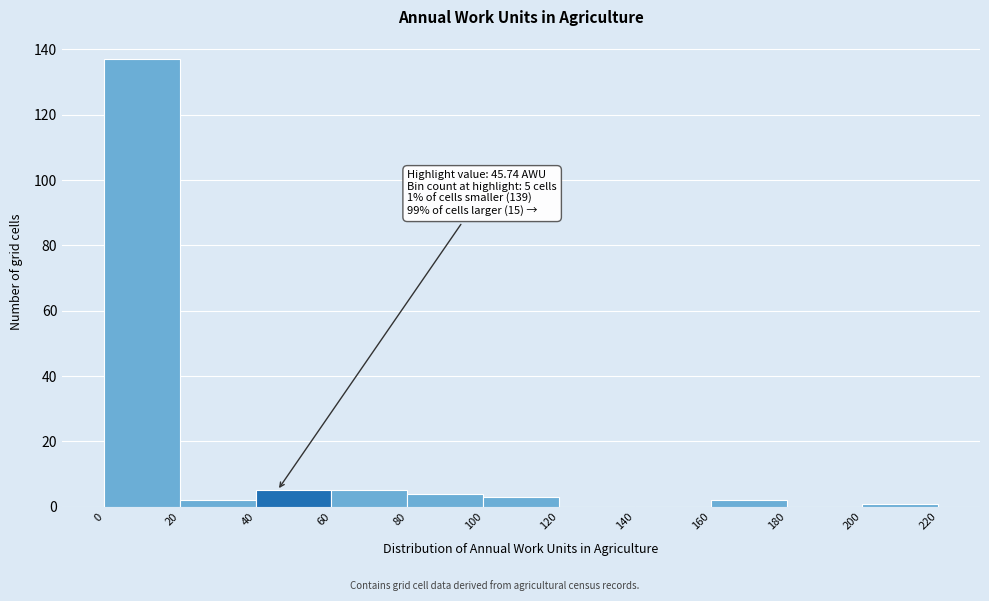

Which range on the x-axis has the tallest bar?

0 to 20